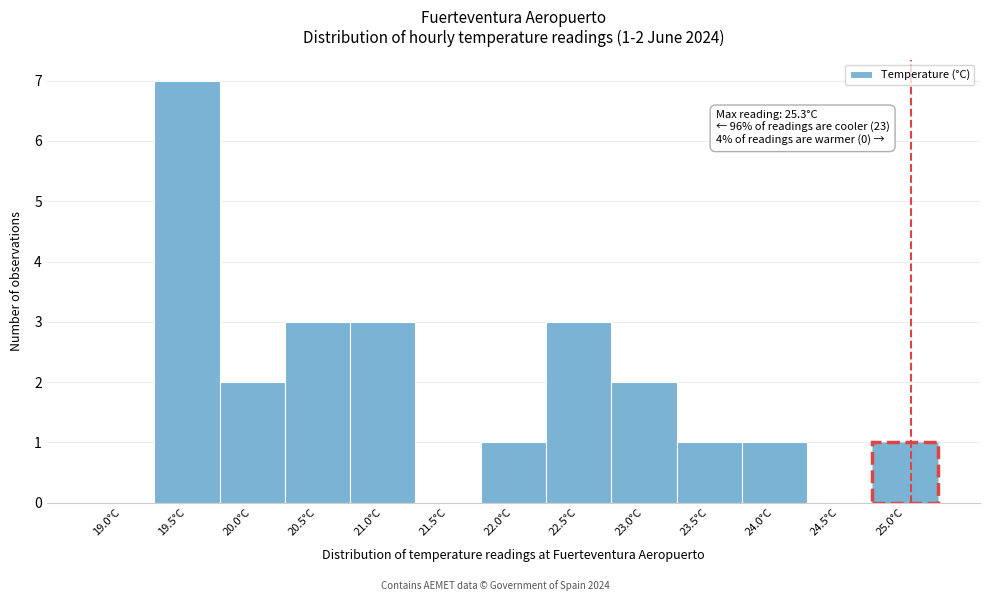

Reading left to right, transcribe all the data shown in this chart.

19.0°C=0	19.5°C=7	20.0°C=2	20.5°C=3	21.0°C=3	21.5°C=0	22.0°C=1	22.5°C=3	23.0°C=2	23.5°C=1	24.0°C=1	24.5°C=0	25.0°C=1